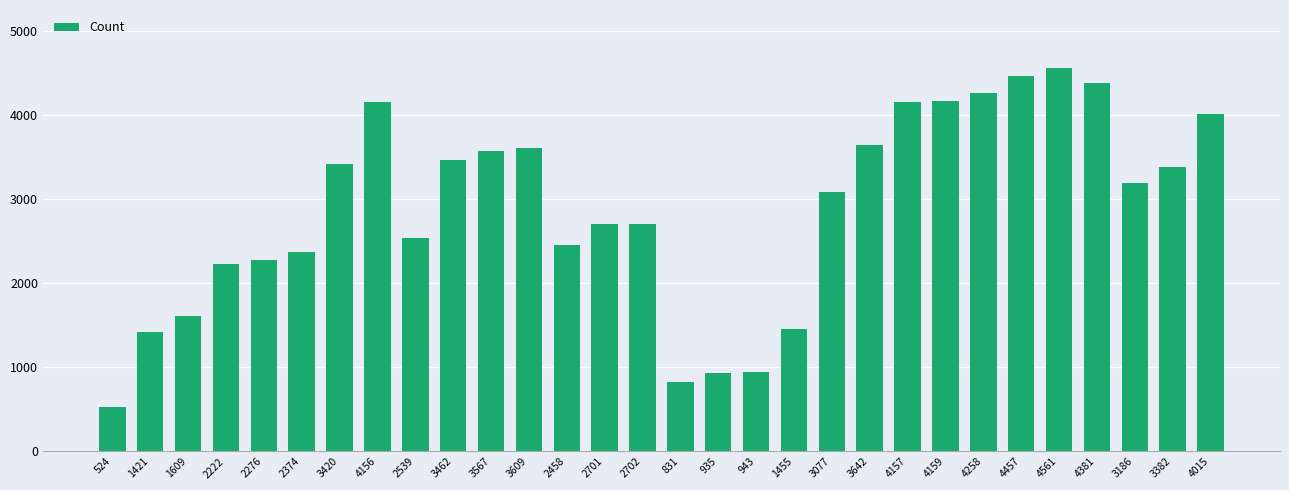

What is the change in value from 4159 to 4015?

-144